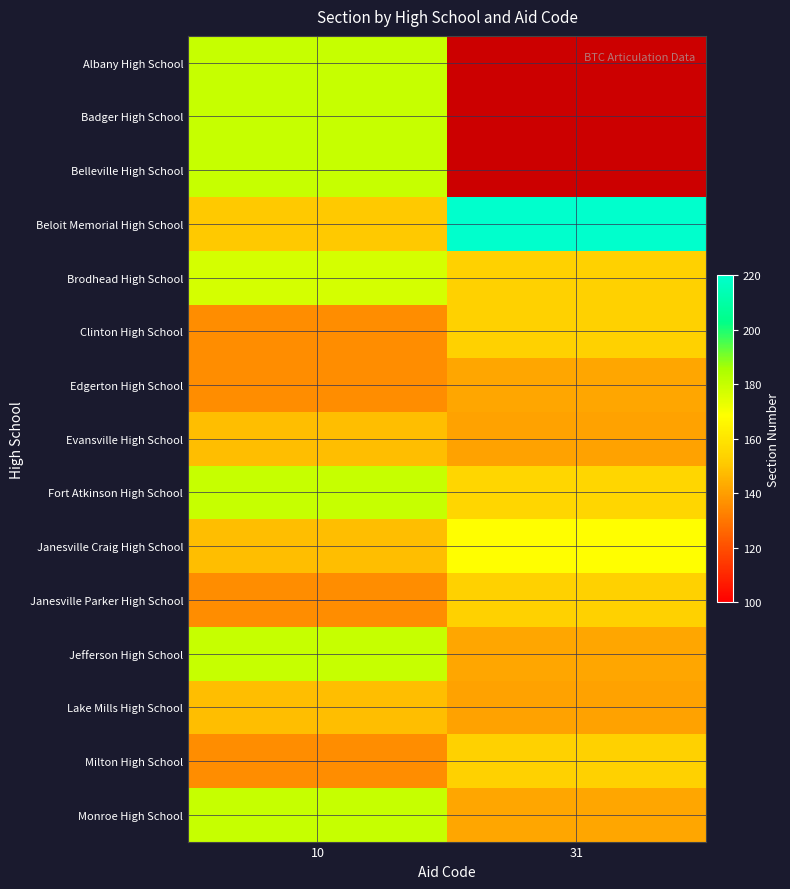

How many series are shown in this chart?

15